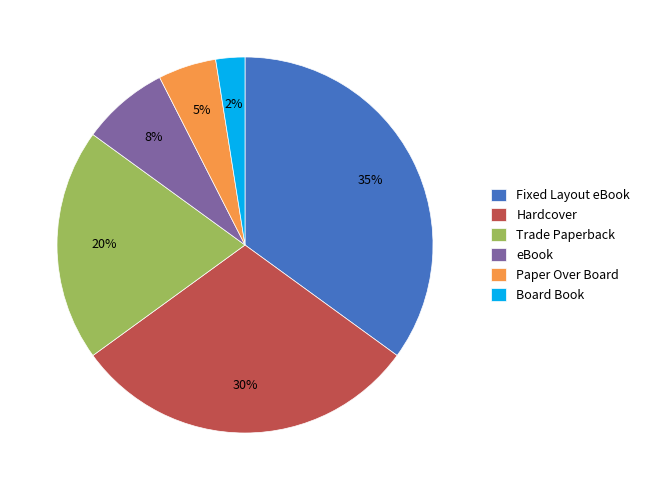

How many segments does this pie chart have?

6